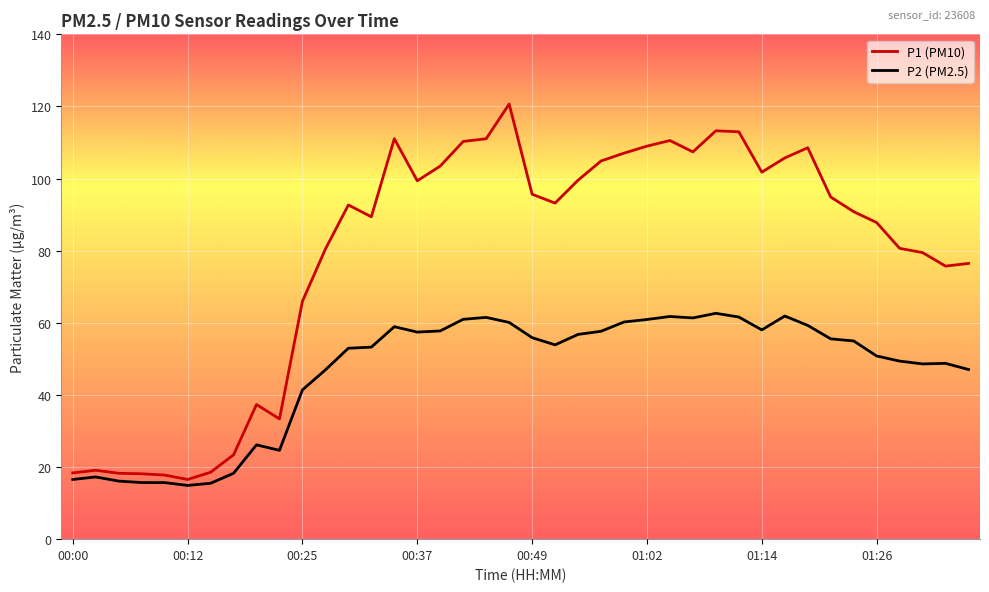

What is the difference between the maximum and minimum values in the P2 (PM2.5) series?

47.7